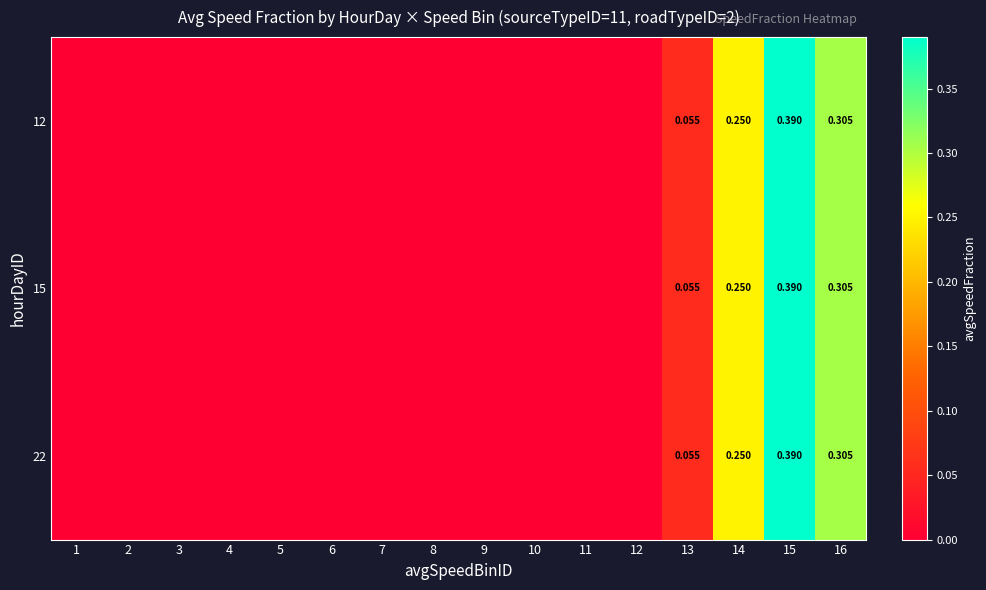

Rank the series at 3 from lowest to highest value.

12, 15, 22